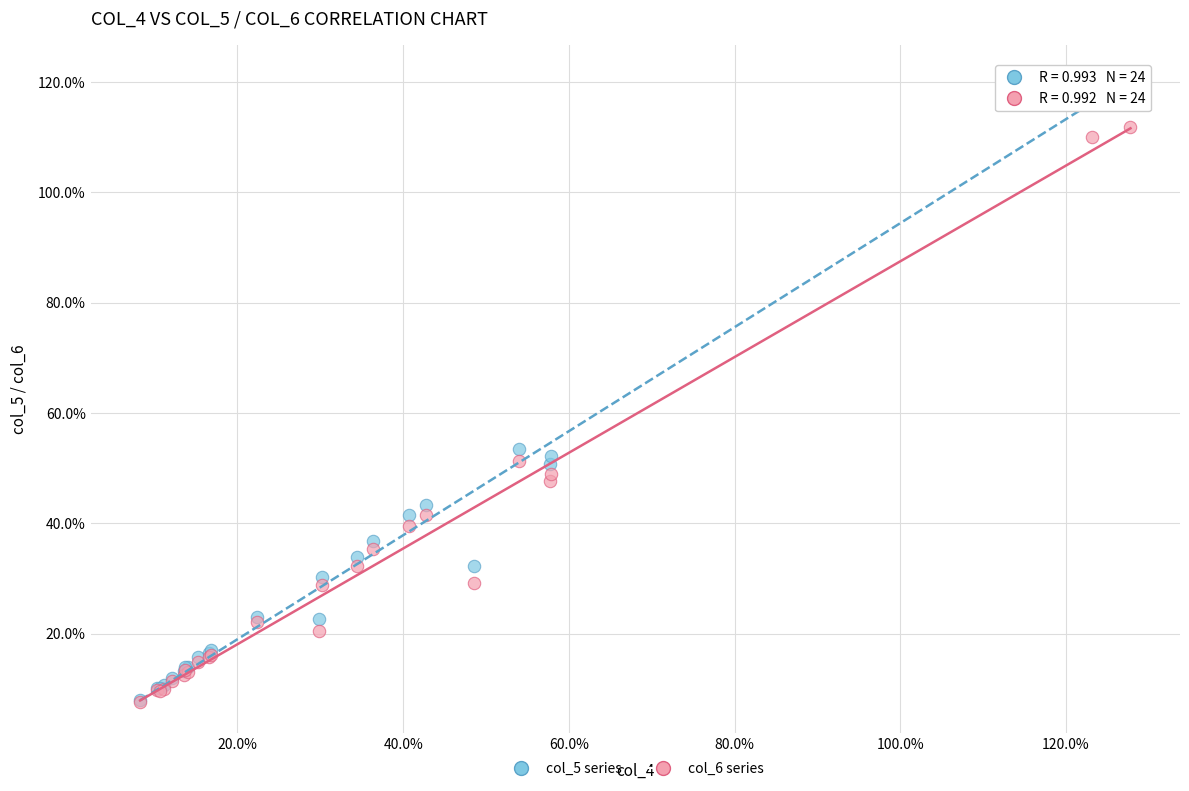

What are all the series names shown in the legend?

col_5 series, col_6 series